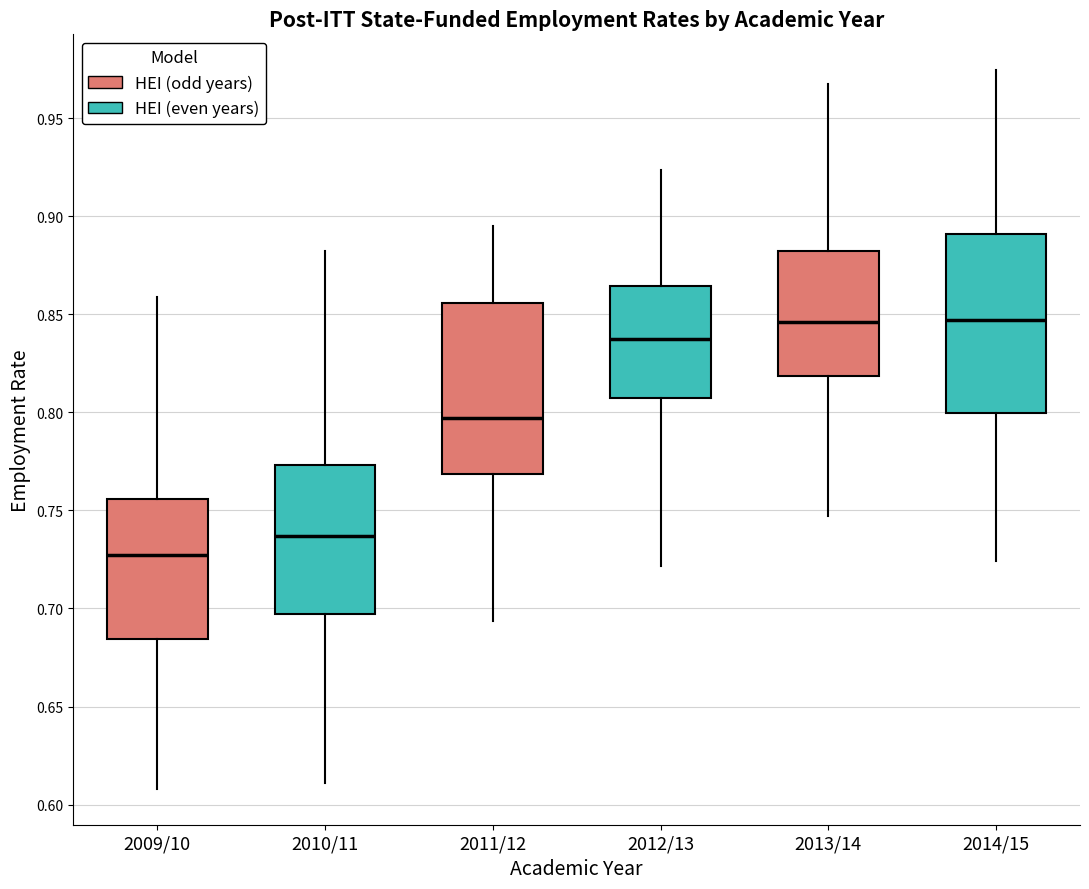

Where does the lower whisker of the box for 2009/10 end on the y-axis? The values are not printed on the chart, so give them approximately, as read against the axis.

0.610